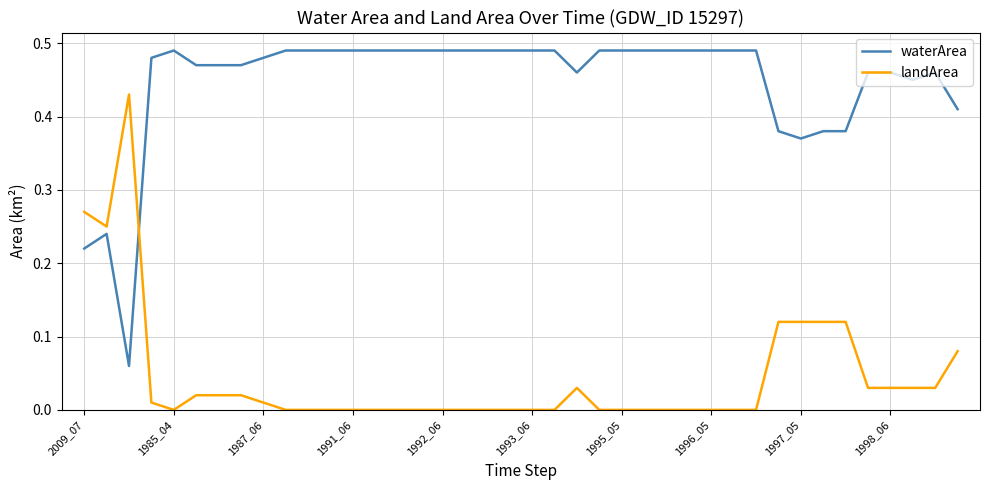

List the series in order of their peak value, lowest first.

landArea, waterArea